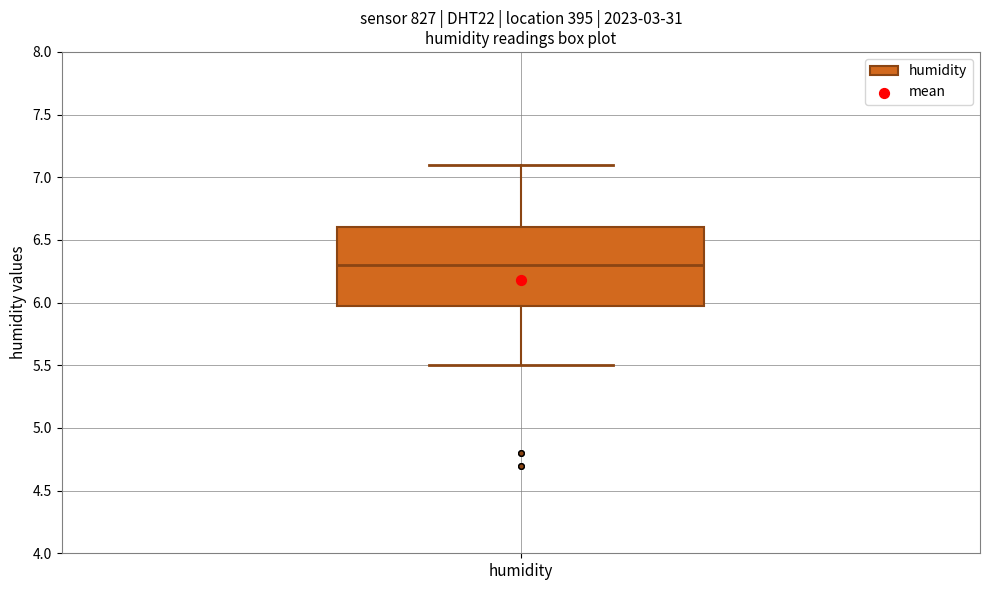

Transcribe this box plot: give where the median line is, the range the box spans, and where the two whiskers end, as read against the y-axis. The values are not printed on the chart, so give them approximately, as read against the axis.

median 6.3, box 6.0 to 6.6, whiskers 5.5 to 7.1